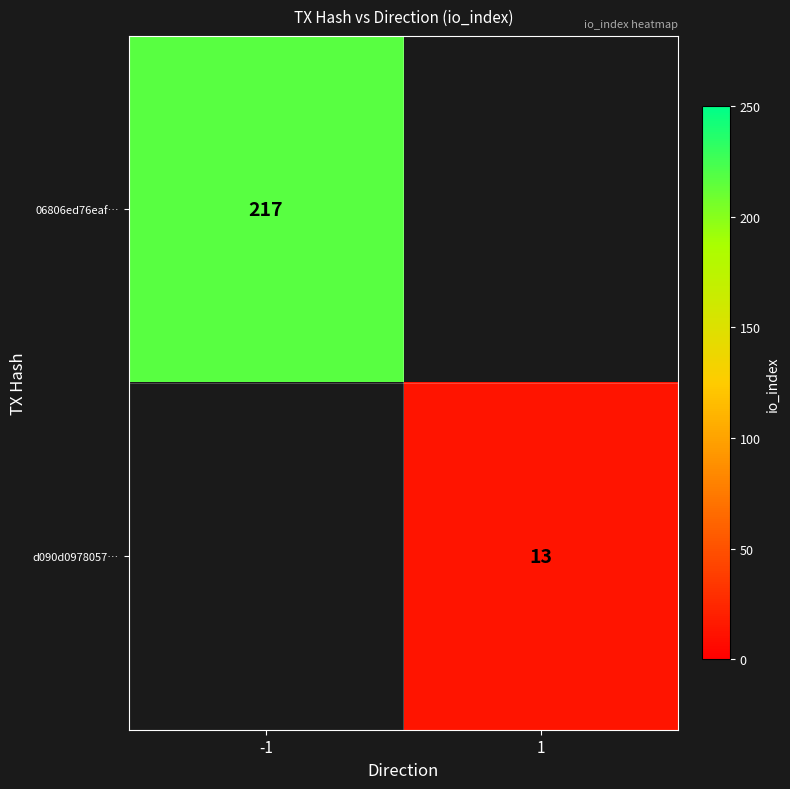

The value of d090d0978057… at 1 is 7.6. True or false?

False